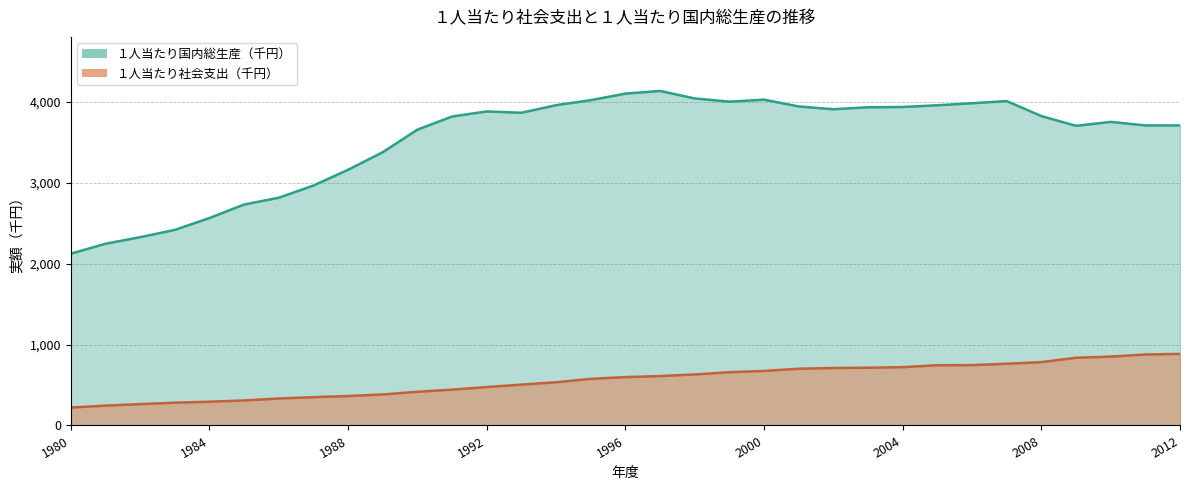

Which label corresponds to the largest value in the chart?

1997